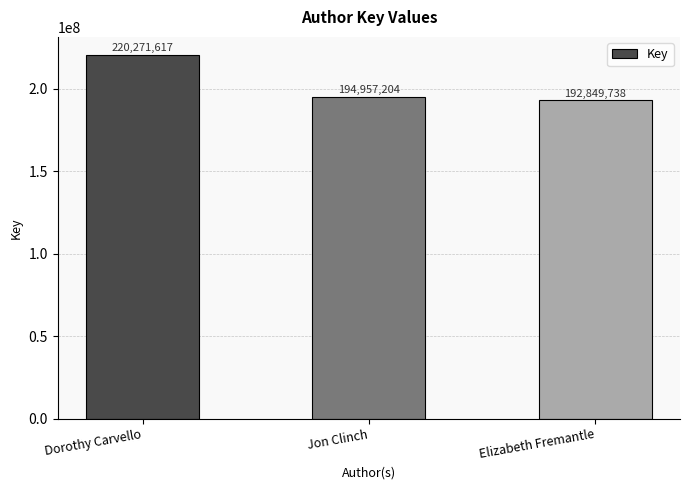

Rank the categories by value from lowest to highest.

Elizabeth Fremantle, Jon Clinch, Dorothy Carvello